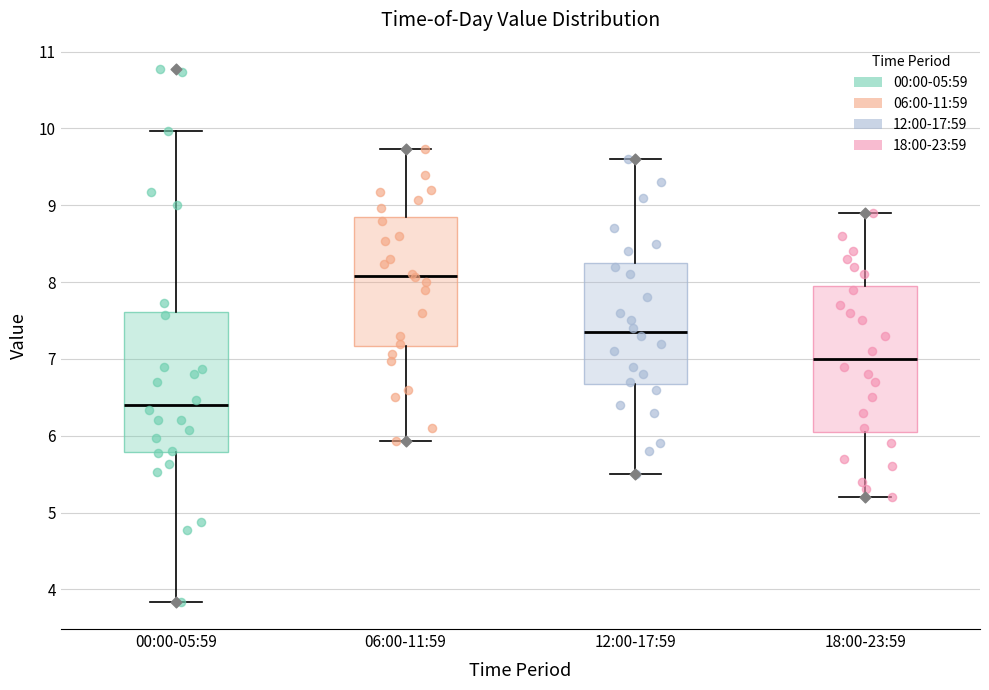

Reading left to right, read every box against the y-axis: the position of its median line, the range the box covers, and the ends of its whiskers. The values are not printed on the chart, so give them approximately, as read against the axis.

00:00-05:59: median 6.4, box 5.8 to 7.6, whiskers 3.8 to 10.0
06:00-11:59: median 8.1, box 7.2 to 8.8, whiskers 5.9 to 9.7
12:00-17:59: median 7.4, box 6.7 to 8.3, whiskers 5.5 to 9.6
18:00-23:59: median 7.0, box 6.1 to 8.0, whiskers 5.2 to 8.9